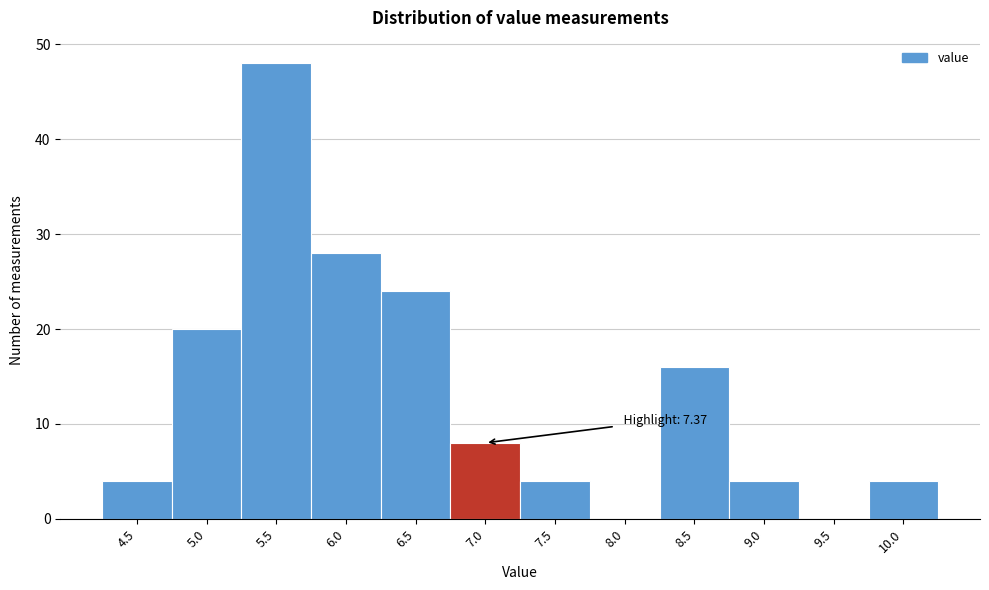

Reading right to left, transcribe all the data shown in this chart.

10.0=4	9.5=0	9.0=4	8.5=16	8.0=0	7.5=4	7.0=8	6.5=24	6.0=28	5.5=48	5.0=20	4.5=4